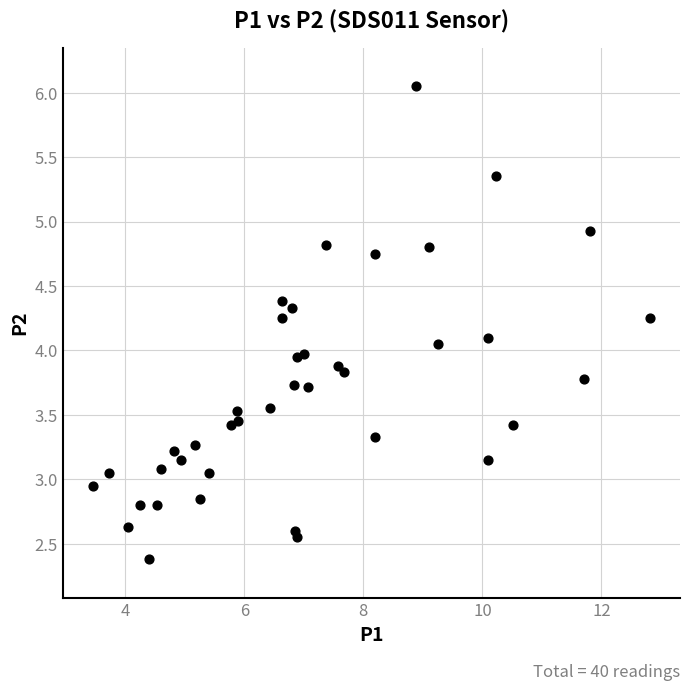

What is the range of Y values (max minus min)?

3.7